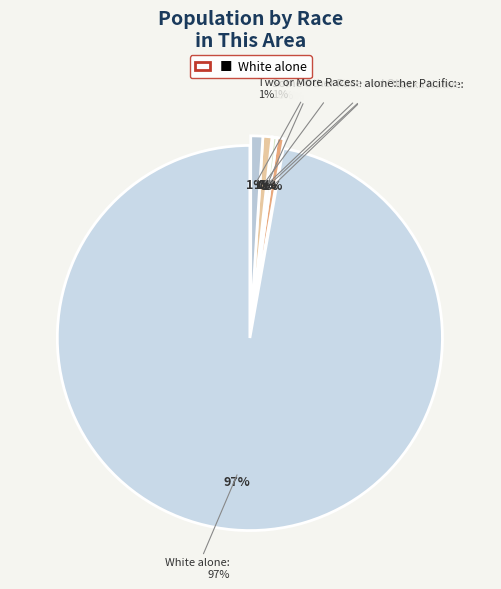

Is it true that Some Other Race alone is 13% of the pie?

False